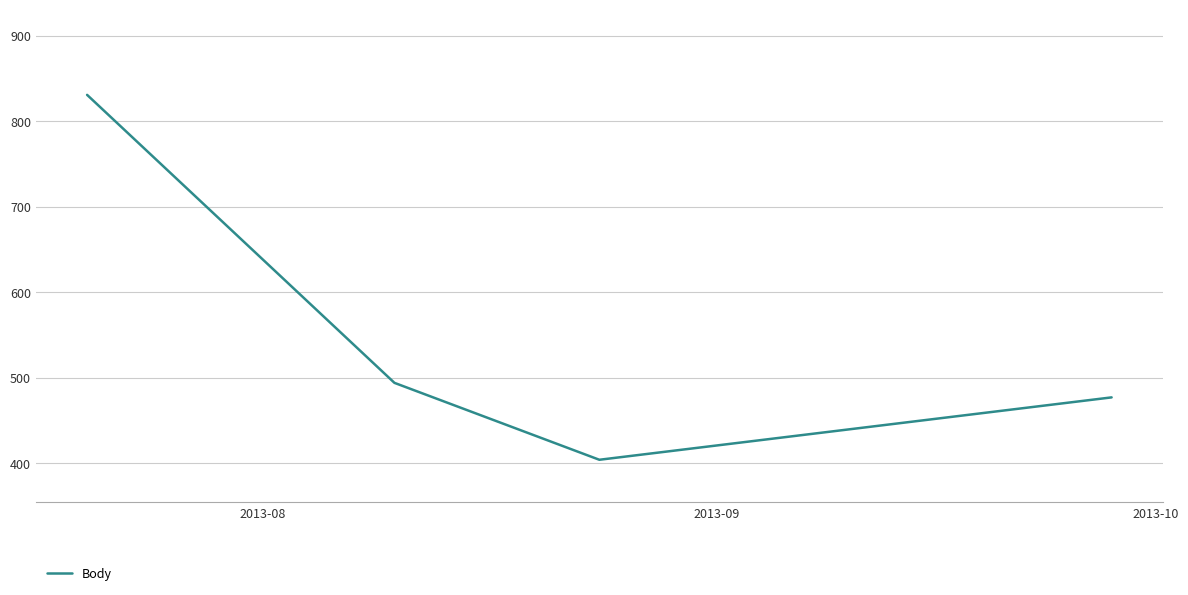

What is the average value?

552